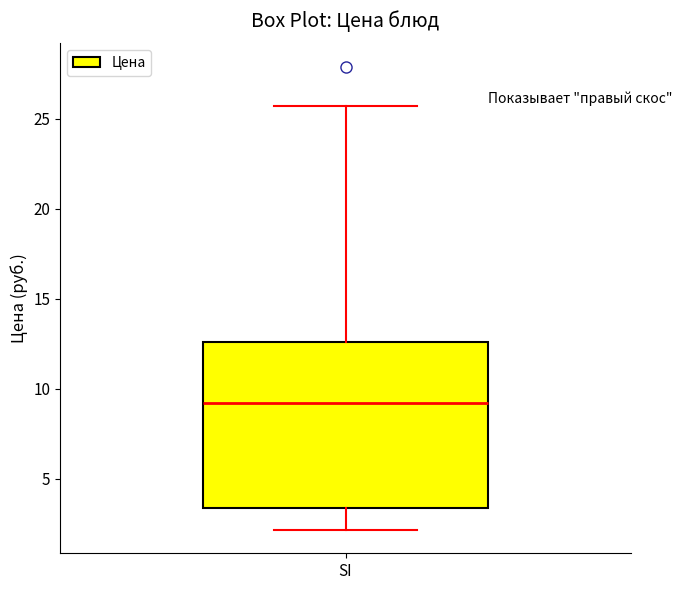

Read this box plot against the y-axis: the position of the median line, the range covered by the box, and the ends of both whiskers. The values are not printed on the chart, so give them approximately, as read against the axis.

median 9.0, box 3.5 to 12.5, whiskers 2.0 to 25.5